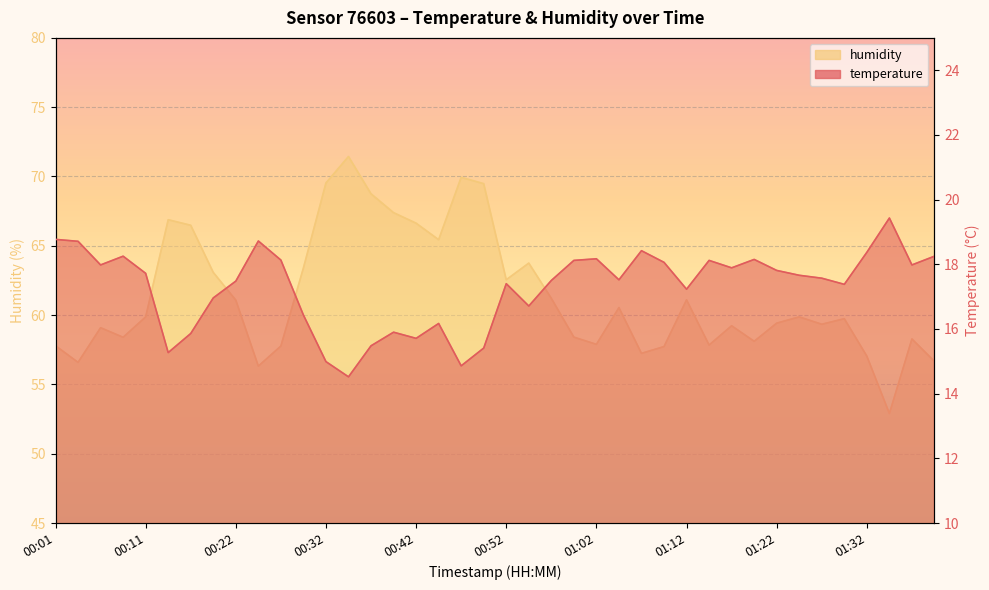

Reading right to left, list all the values displayed in this chart.

temperature: 01:39=18.2	01:37=18.0	01:34=19.4	01:32=18.4	01:29=17.4	01:27=17.6	01:24=17.7	01:22=17.8	01:19=18.1	01:17=17.9	01:14=18.1	01:12=17.2	01:10=18.1	01:07=18.4	01:05=17.5	01:02=18.2	01:00=18.1	00:57=17.5	00:55=16.7	00:52=17.4	00:50=15.4	00:47=14.9	00:45=16.2	00:42=15.7	00:40=15.9	00:37=15.5	00:35=14.5	00:32=15.0	00:30=16.4	00:27=18.1	00:25=18.7	00:22=17.5	00:20=17.0	00:17=15.9	00:14=15.3	00:11=17.7	00:09=18.2	00:06=18.0	00:04=18.7	00:01=18.8
humidity: 01:39=56.7	01:37=58.3	01:34=52.9	01:32=57.0	01:29=59.7	01:27=59.3	01:24=59.9	01:22=59.4	01:19=58.1	01:17=59.2	01:14=57.8	01:12=61.1	01:10=57.7	01:07=57.2	01:05=60.5	01:02=57.9	01:00=58.4	00:57=61.2	00:55=63.8	00:52=62.5	00:50=69.5	00:47=69.9	00:45=65.4	00:42=66.6	00:40=67.4	00:37=68.8	00:35=71.4	00:32=69.5	00:30=63.4	00:27=57.8	00:25=56.3	00:22=61.1	00:20=63.1	00:17=66.5	00:14=66.9	00:11=59.9	00:09=58.4	00:06=59.1	00:04=56.6	00:01=57.8